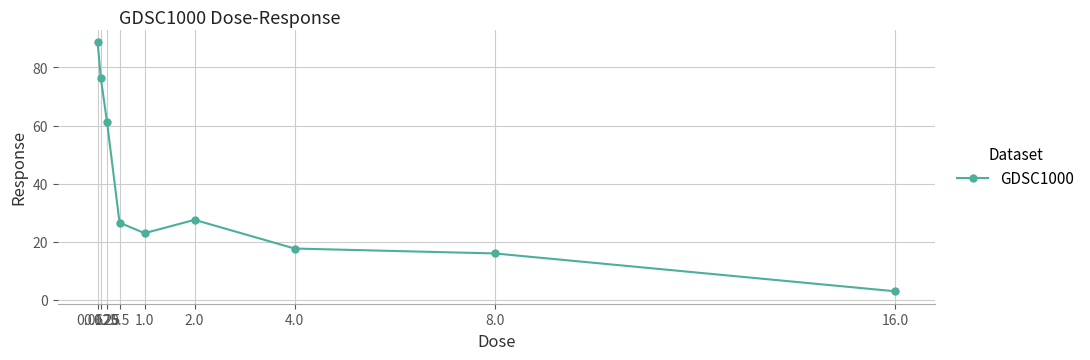

How many lines are shown in the chart?

1